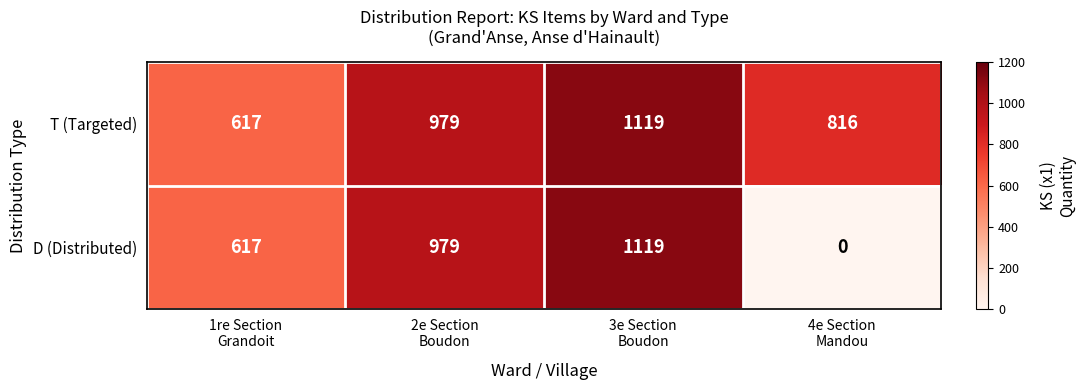

What is the difference between the maximum and minimum values in the T (Targeted) series?

502